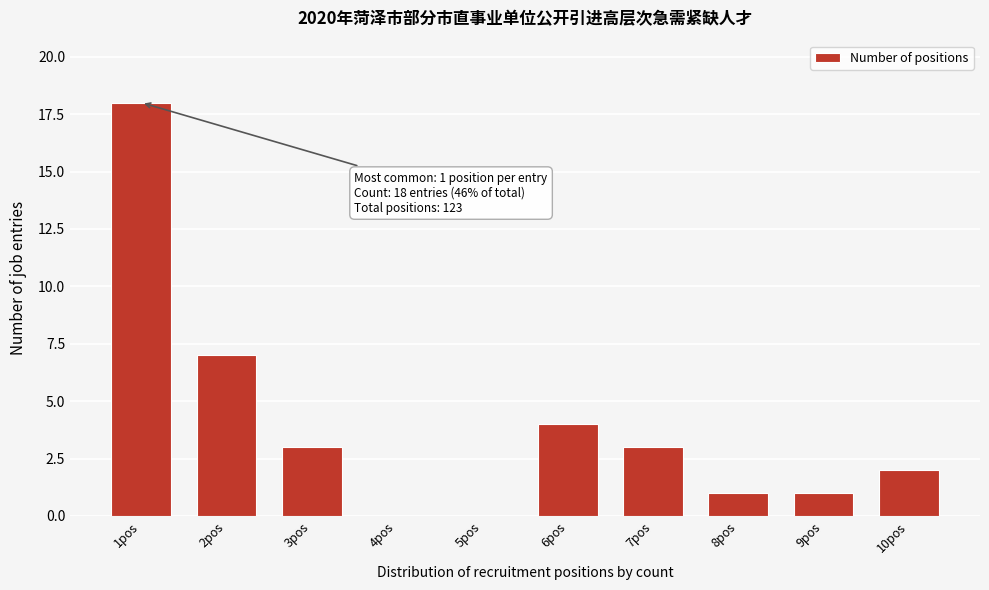

Reading left to right, extract all data points from this chart.

1pos=18	2pos=7	3pos=3	4pos=0	5pos=0	6pos=4	7pos=3	8pos=1	9pos=1	10pos=2